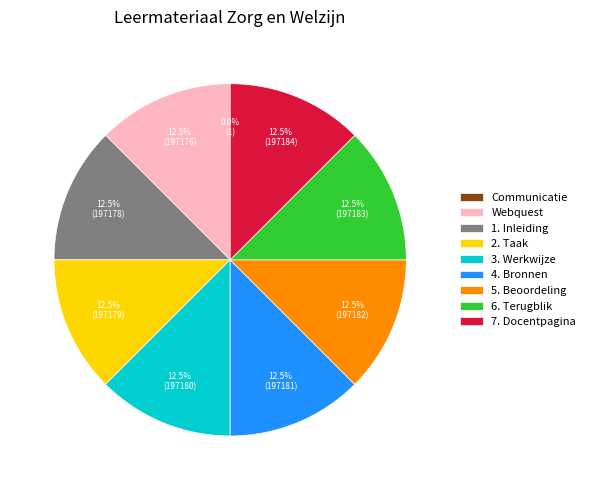

Approximately how many times larger is the value at 3. Werkwijze compared to 5. Beoordeling?

1.0